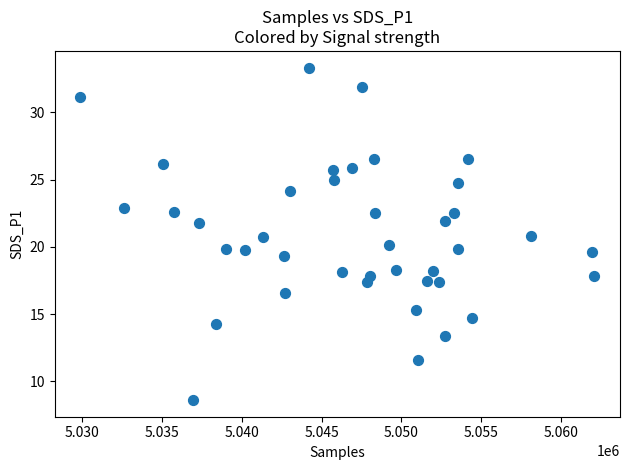

What is the range of Y values (max minus min)?

24.7